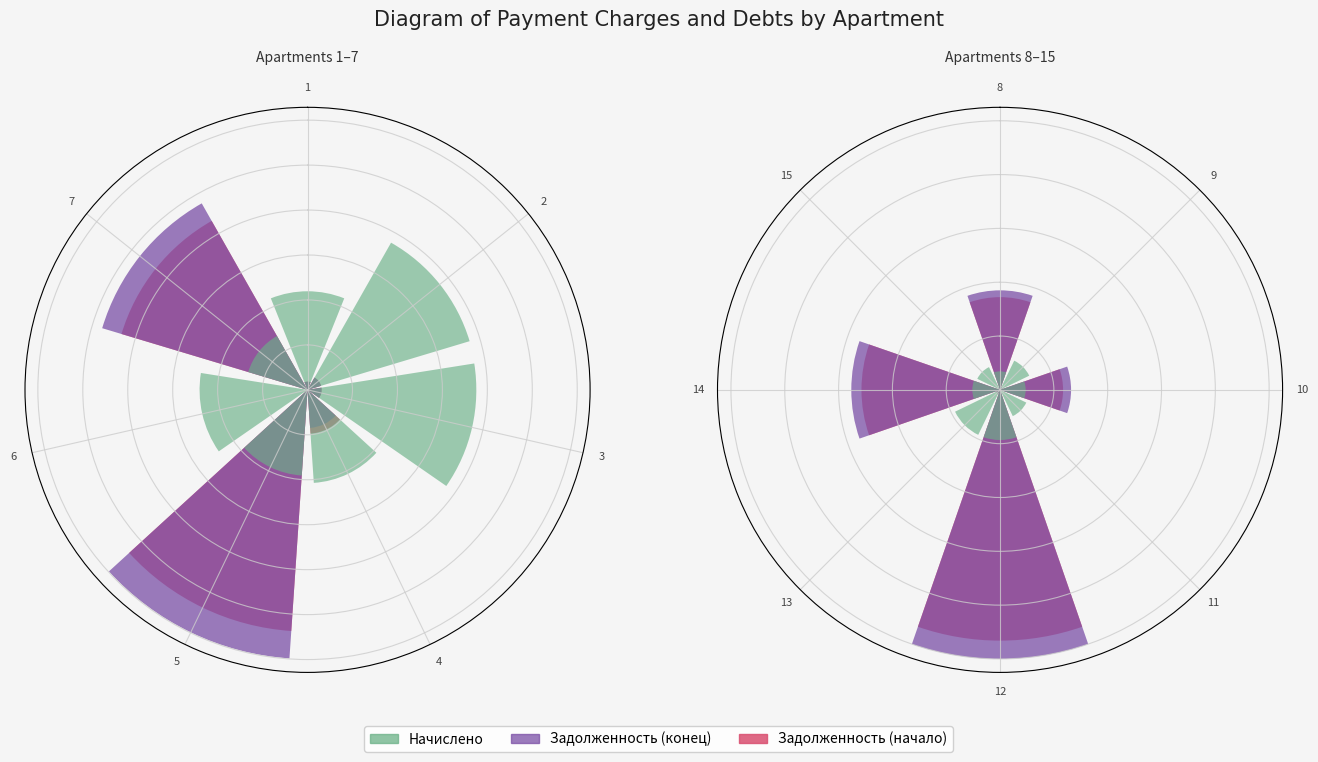

What is the value of the Начислено bar at the 1st from the left?

0.1